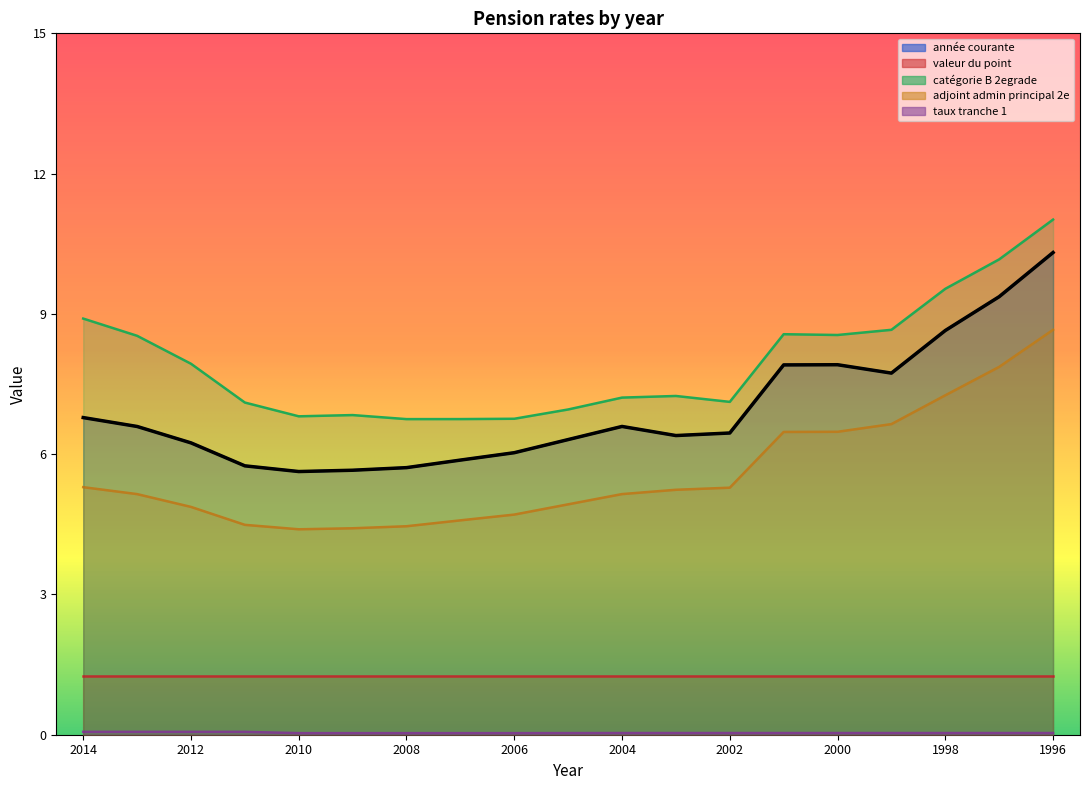

What is the value of the adjoint admin principal 2e point at the 10th from the left?

4.9